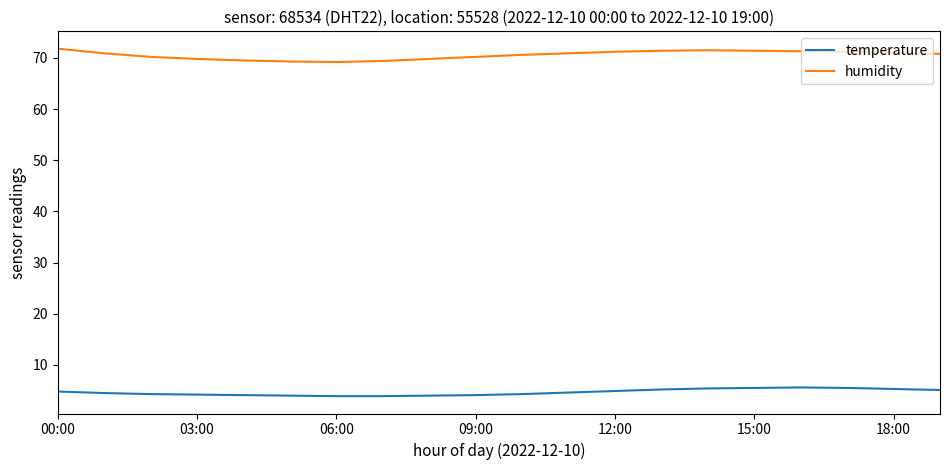

True or false: humidity and temperature intersect in this chart.

False